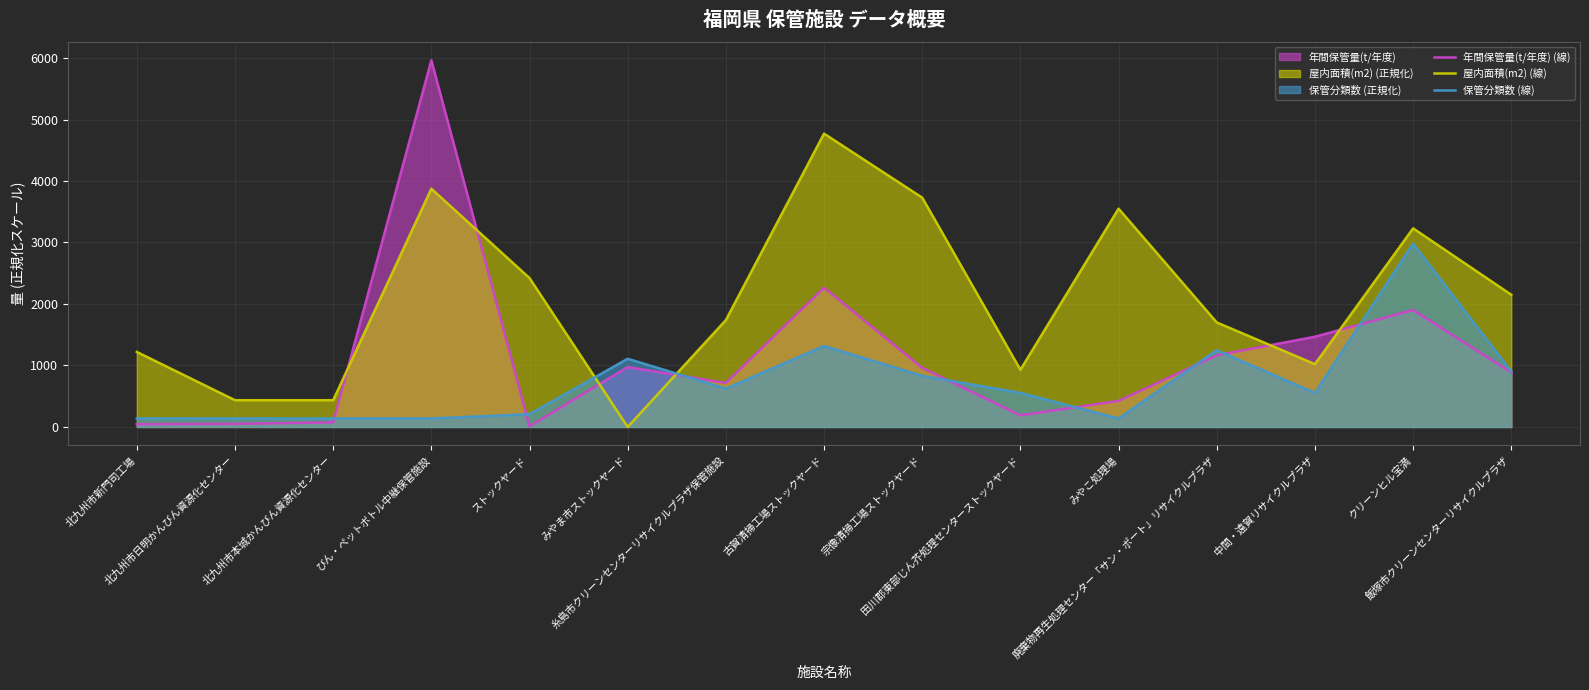

What is the difference between the second highest and minimum values in the 年間保管量(t/年度) (線) series?

2253.7